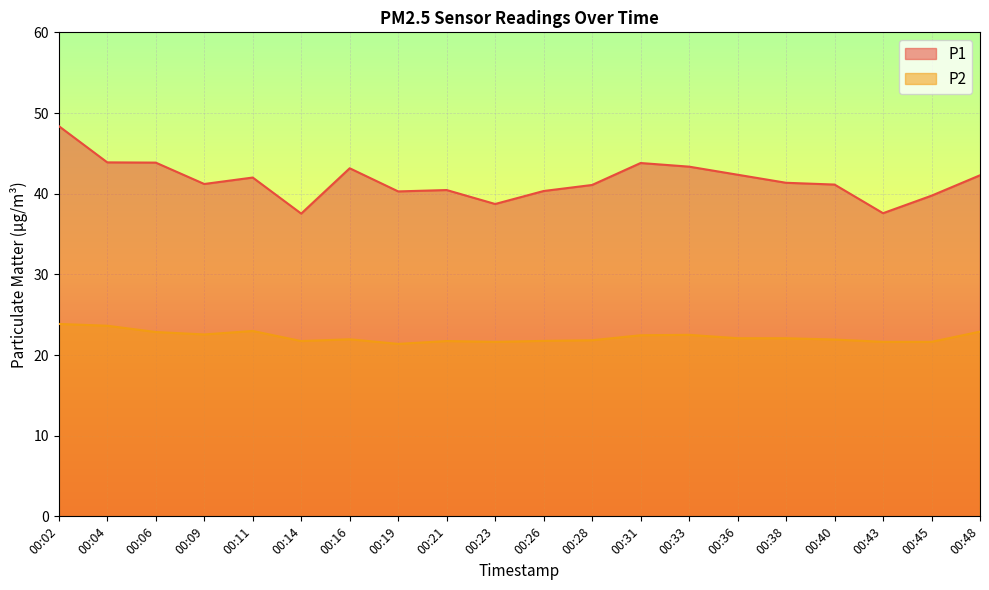

True or false: P2 and P1 intersect in this chart.

False